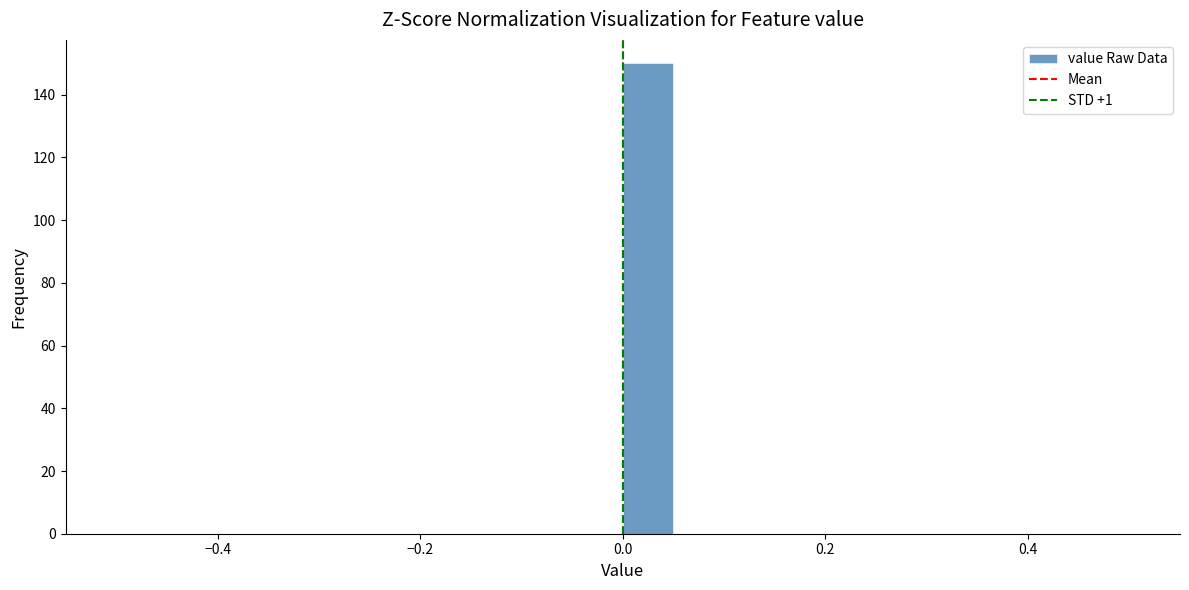

Around what value on the x-axis is the tallest bar? Give the approximate position of its centre, as read against the axis.

0.02